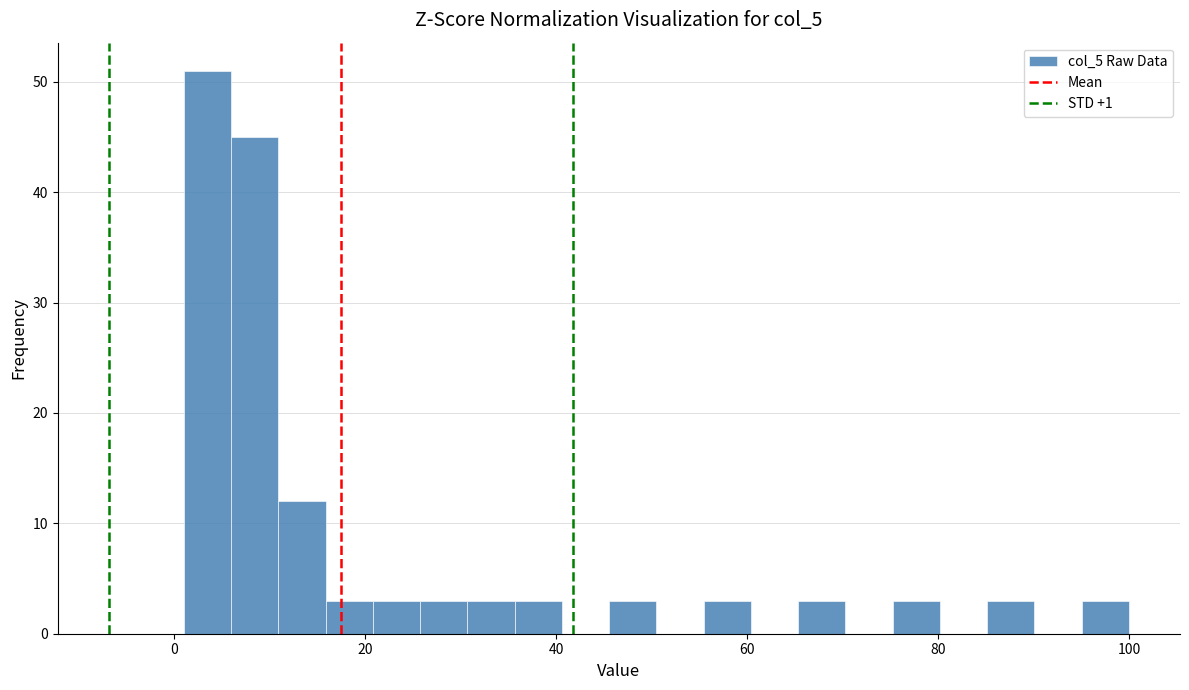

Around what value on the x-axis is the tallest bar? Give the approximate position of its centre, as read against the axis.

4